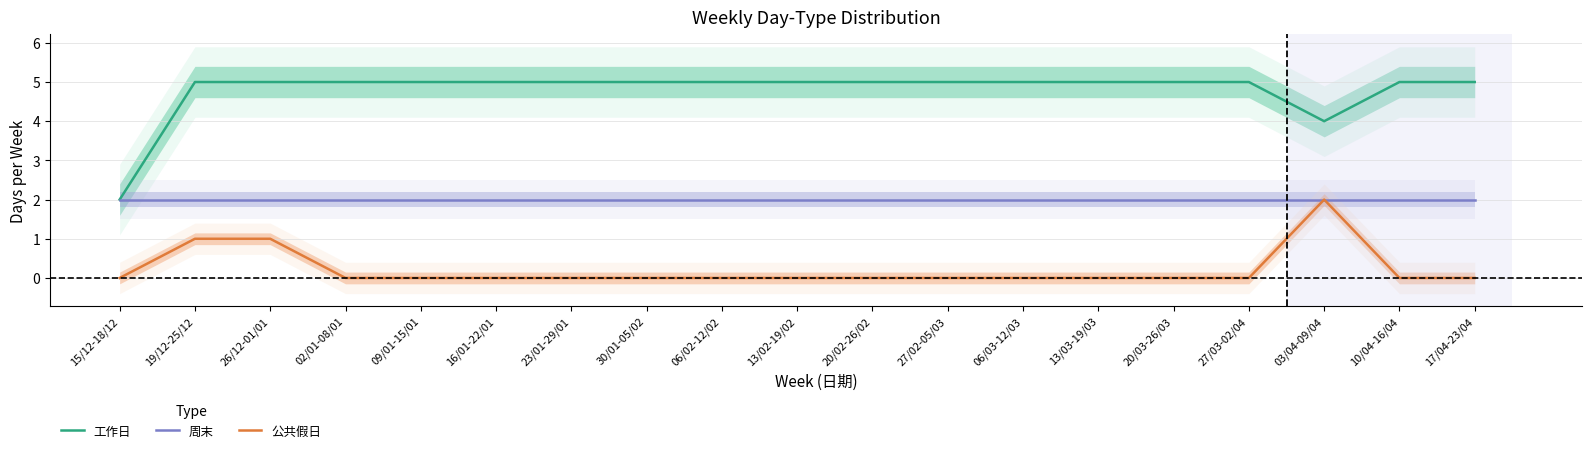

True or false: 公共假日 has a value of -1 at 02/01-08/01.

False